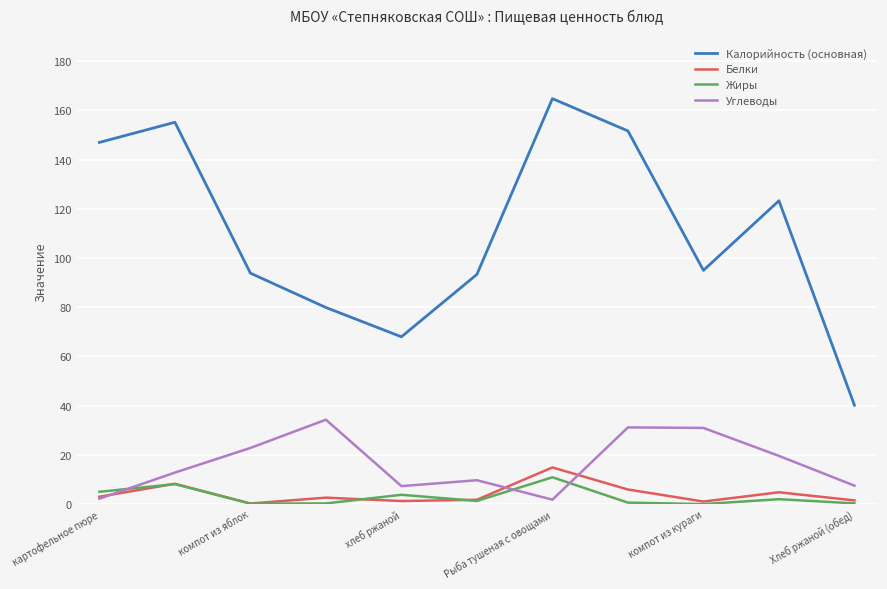

At how many categories does at least one series exceed 99?

5